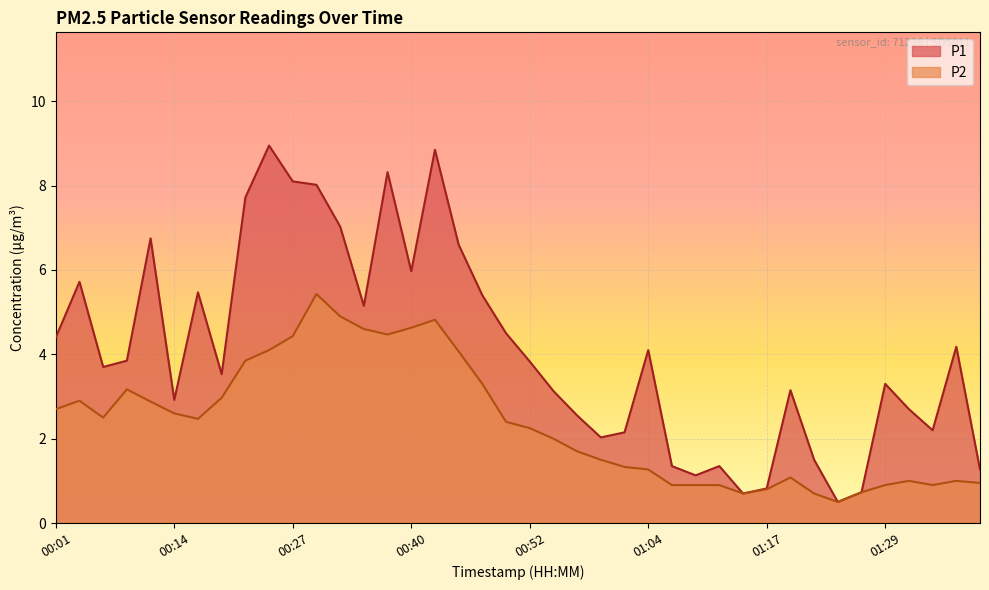

Reading right to left, extract all data points from this chart.

P1: 01:38=1.3	01:36=4.2	01:34=2.2	01:31=2.7	01:29=3.3	01:26=0.7	01:24=0.5	01:21=1.5	01:19=3.1	01:17=0.8	01:14=0.7	01:12=1.4	01:09=1.1	01:07=1.4	01:04=4.1	01:02=2.1	01:00=2.0	00:57=2.5	00:55=3.1	00:52=3.8	00:50=4.5	00:47=5.4	00:45=6.6	00:43=8.8	00:40=6.0	00:38=8.3	00:35=5.2	00:32=7.0	00:30=8.0	00:27=8.1	00:25=8.9	00:22=7.7	00:19=3.5	00:16=5.5	00:14=2.9	00:11=6.8	00:09=3.9	00:06=3.7	00:04=5.7	00:01=4.4
P2: 01:38=0.9	01:36=1.0	01:34=0.9	01:31=1.0	01:29=0.9	01:26=0.7	01:24=0.5	01:21=0.7	01:19=1.1	01:17=0.8	01:14=0.7	01:12=0.9	01:09=0.9	01:07=0.9	01:04=1.3	01:02=1.3	01:00=1.5	00:57=1.7	00:55=2.0	00:52=2.2	00:50=2.4	00:47=3.3	00:45=4.1	00:43=4.8	00:40=4.6	00:38=4.5	00:35=4.6	00:32=4.9	00:30=5.4	00:27=4.4	00:25=4.1	00:22=3.9	00:19=3.0	00:16=2.5	00:14=2.6	00:11=2.9	00:09=3.2	00:06=2.5	00:04=2.9	00:01=2.7